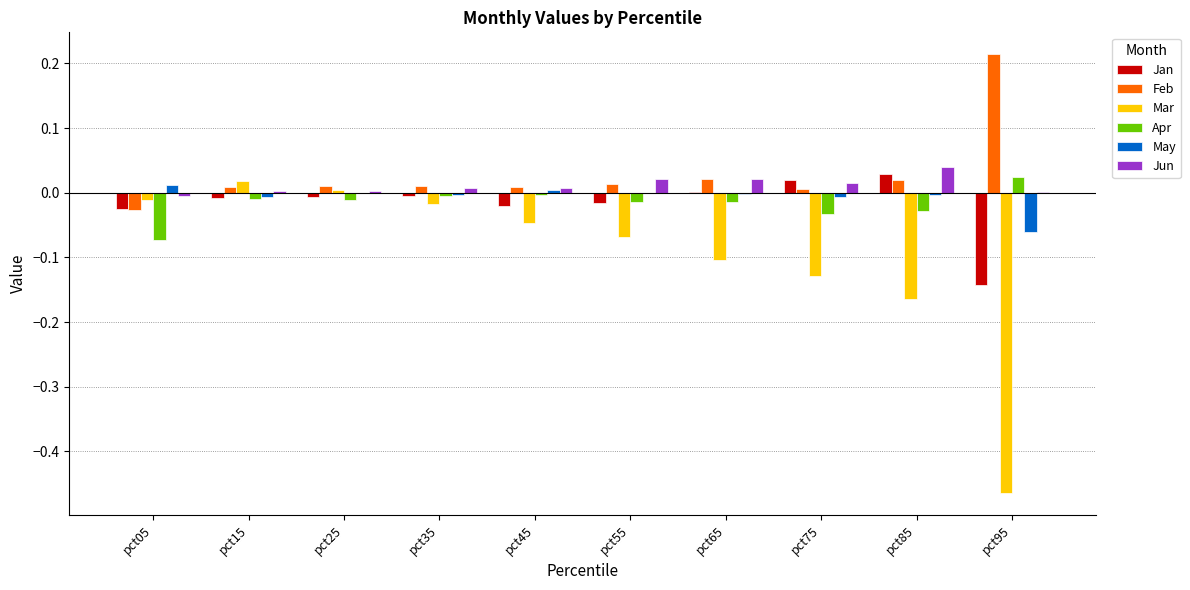

How many data points does each series have?

10